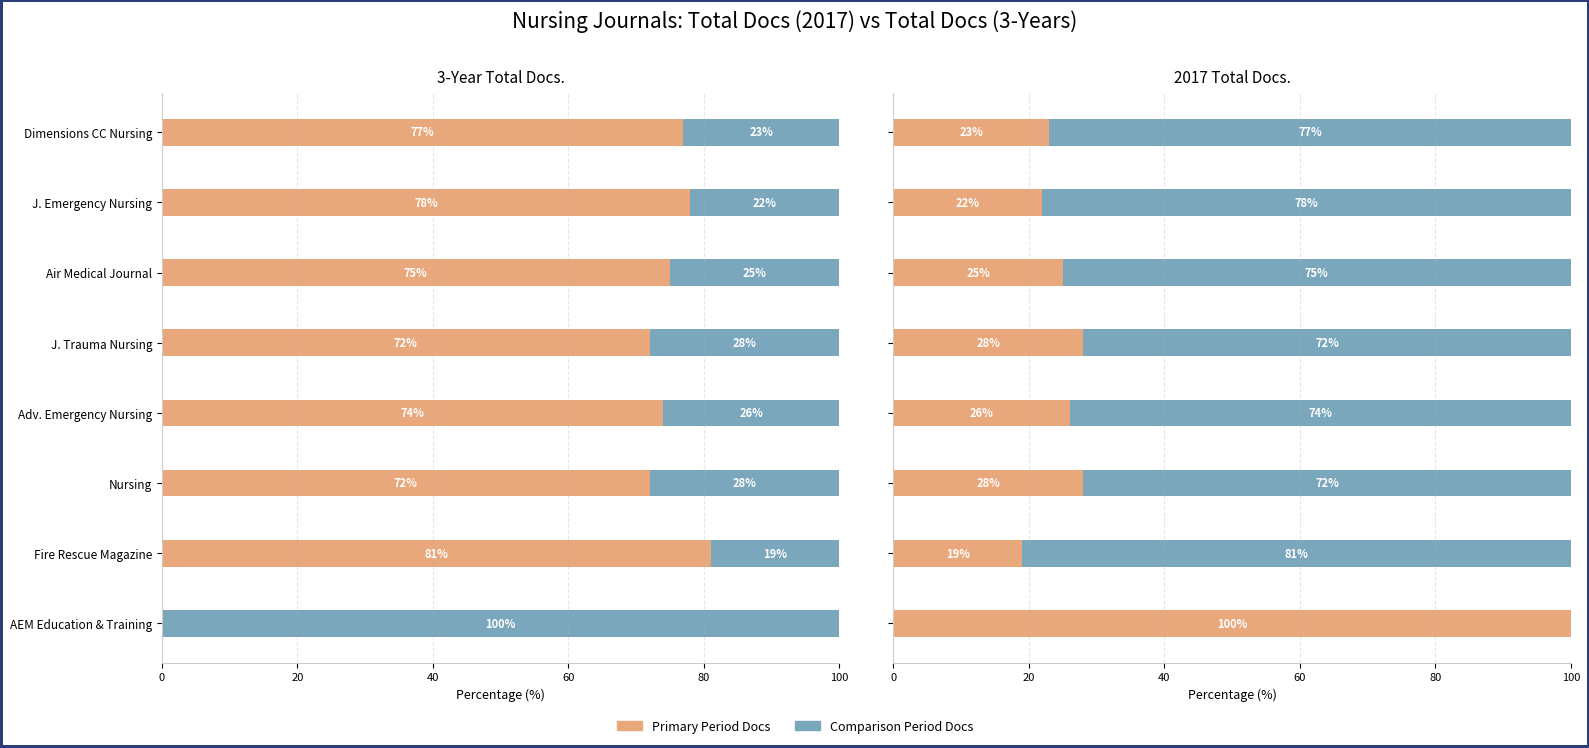

Which series has the widest spread of values?

Docs (Primary)